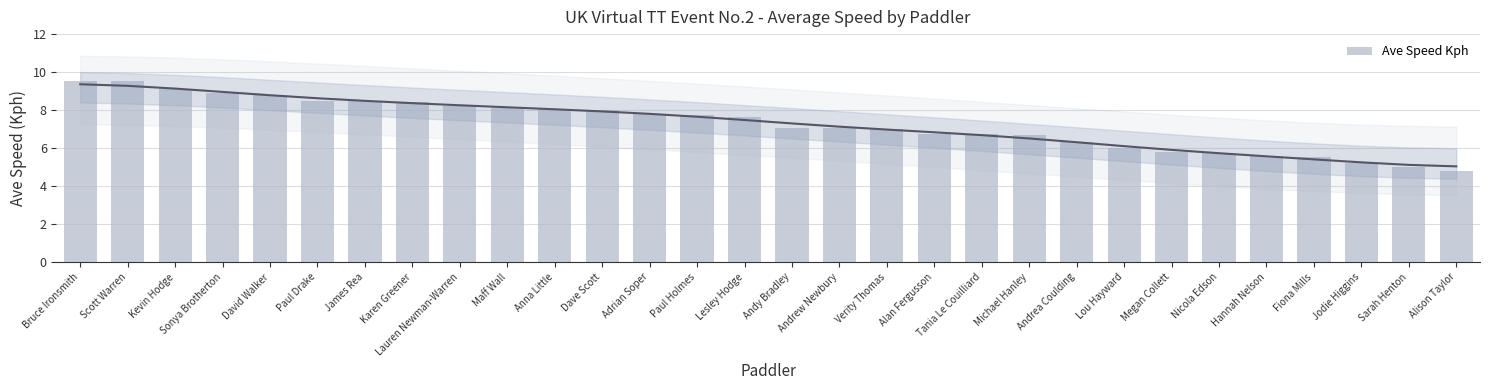

Where is the data nearest to the value 7?

Verity Thomas